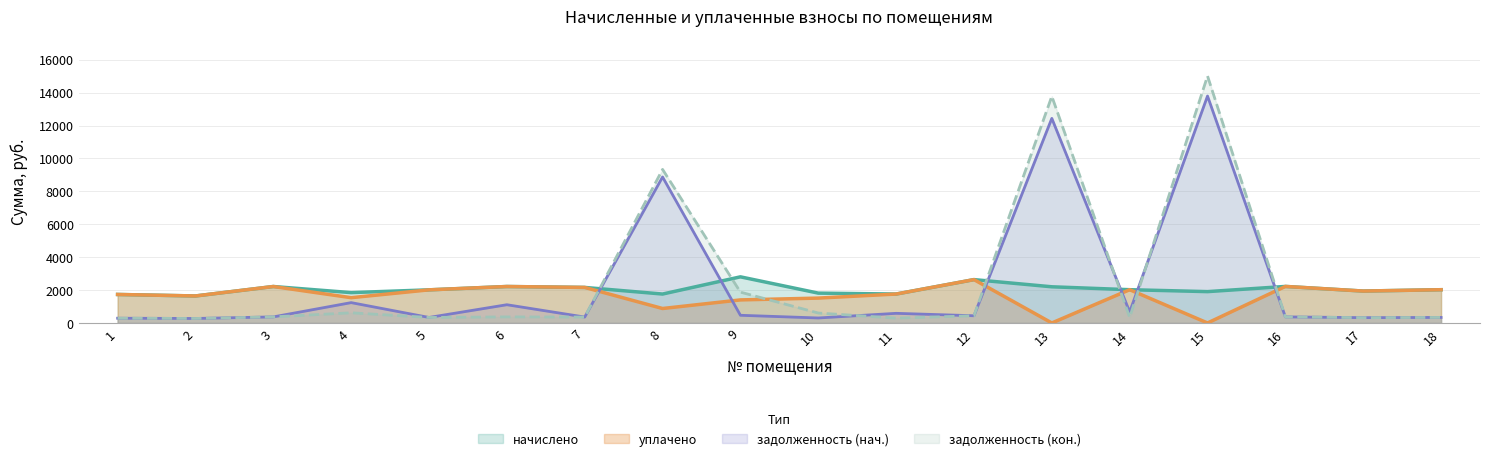

Reading left to right, what are all the values shown in this chart?

задолженность (нач.): 288.7	273.6	369.4	1236.8	335.5	1108.5	360.0	8872.3	467.3	303.6	586.1	439.2	12434.5	673.9	13791.9	370.1	323.3	337.0
задолженность (кон.): 288.7	273.6	369.4	618.3	335.5	369.4	360.0	9333.5	1873.9	604.8	293.0	439.2	13777.4	337.0	15010.1	370.1	323.3	337.0
начислено: 1732.3	1641.6	2216.2	1844.6	2013.1	2216.2	2160.0	1758.2	2803.7	1814.4	1758.2	2635.2	2198.9	2021.8	1905.1	2220.5	1939.7	2021.8
уплачено: 1732.3	1641.6	2216.2	1537.2	2013.1	2216.2	2160.0	879.1	1401.8	1512.0	1758.2	2635.2	0.0	2021.8	0.0	2220.5	1939.7	2021.8